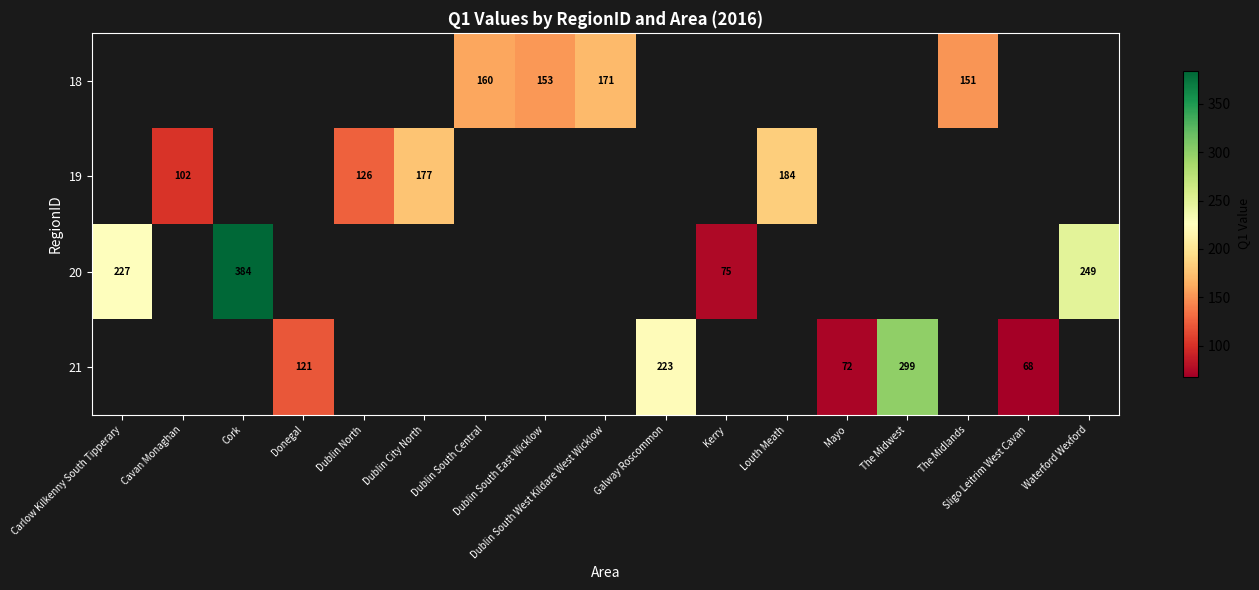

Which series has the widest spread of values?

20